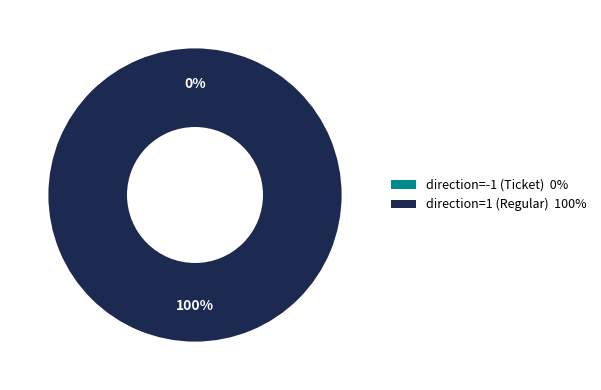

What is the largest slice in the pie chart?

direction=1 (Regular)